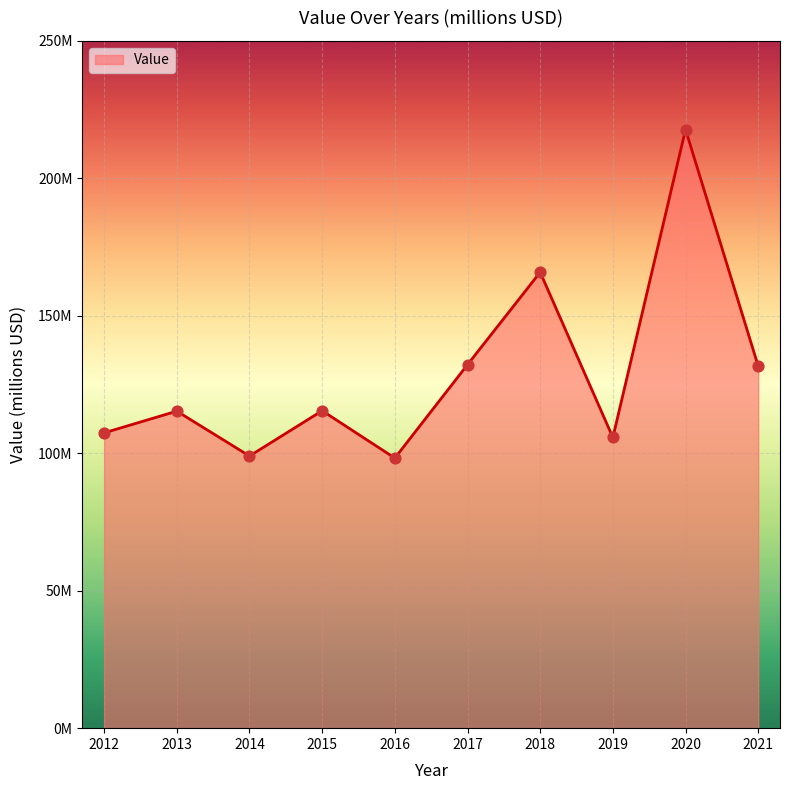

What is the change in value from 2012 to 2018?

+58.4